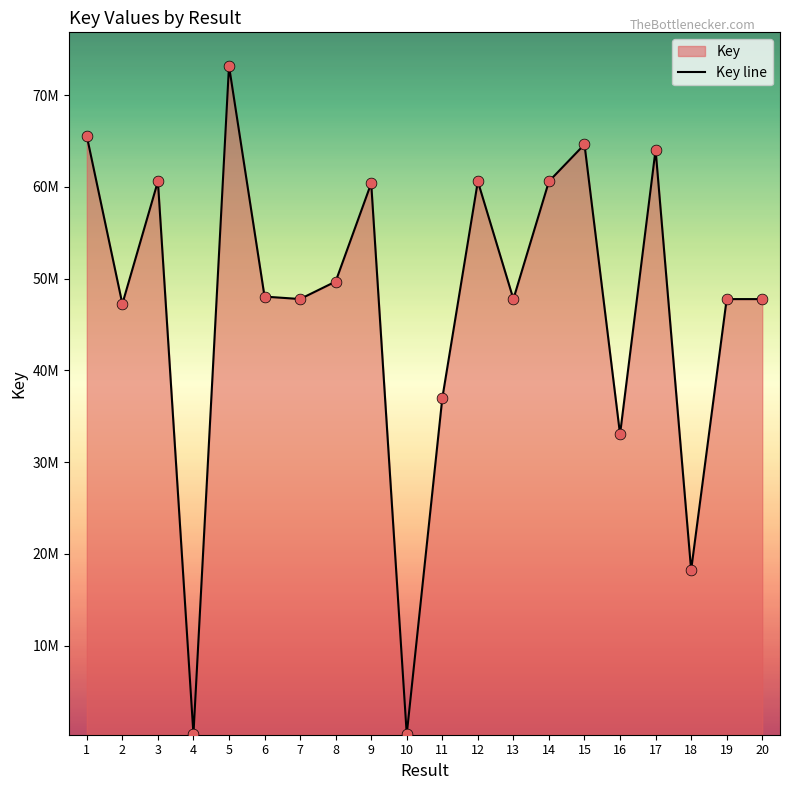

Approximately how many times larger is the value at 17 compared to 20?

1.3